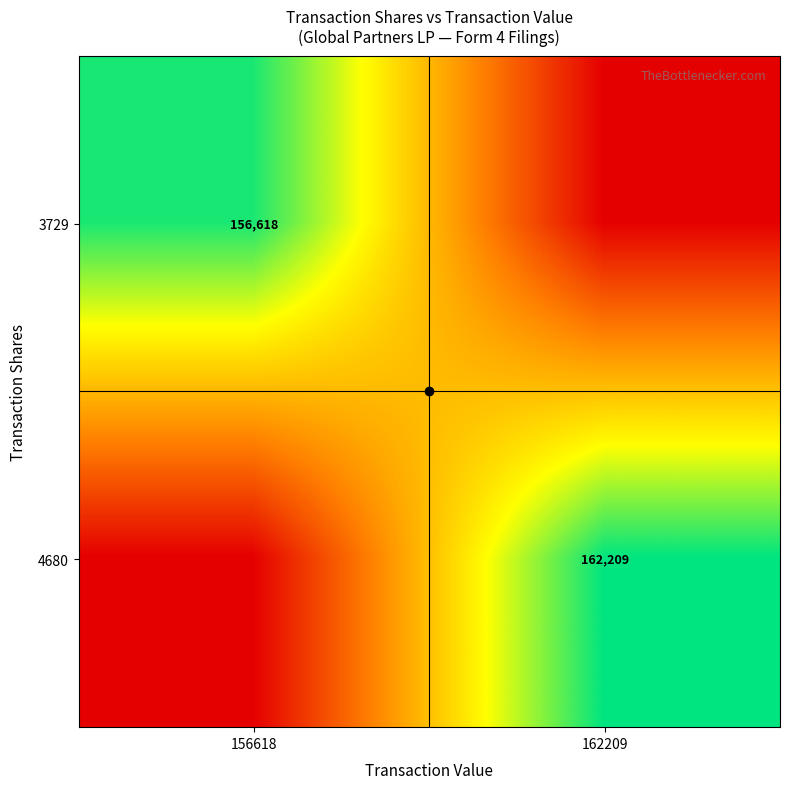

How many distinct data groups are displayed?

2